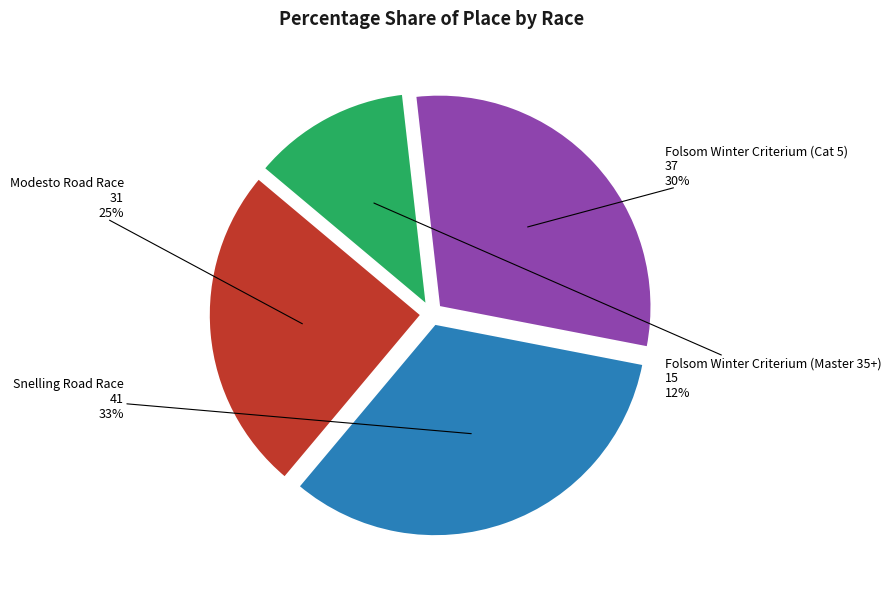

Is there a majority slice in this chart?

No